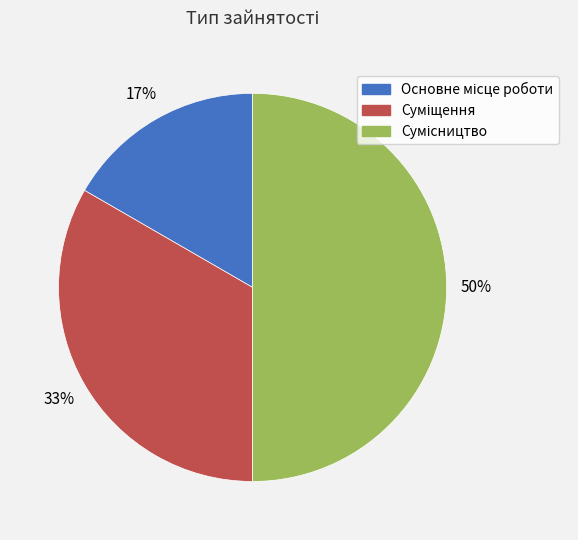

To the nearest percent, what is the average slice percentage?

33%